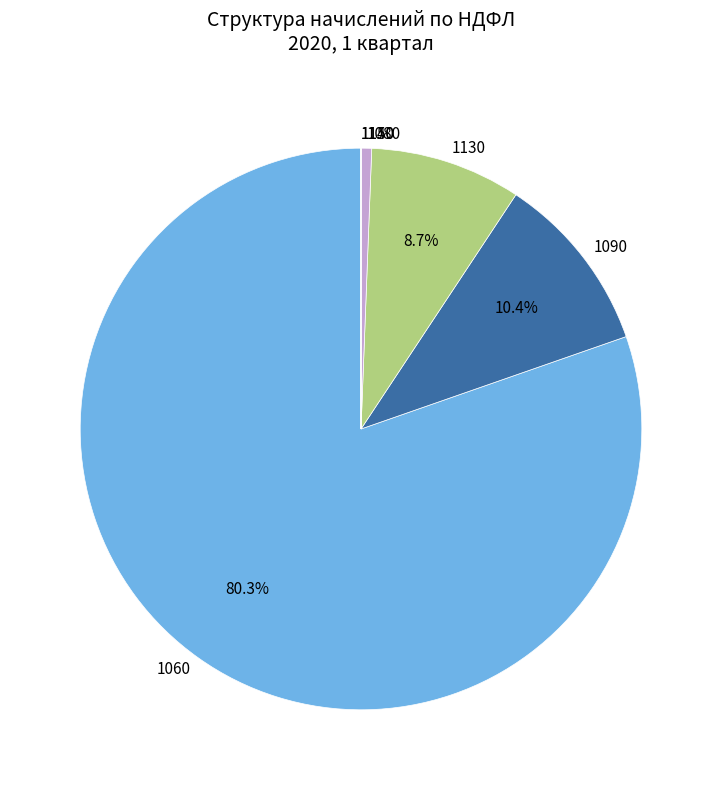

Which has a higher value, 1080 or 1090?

1090